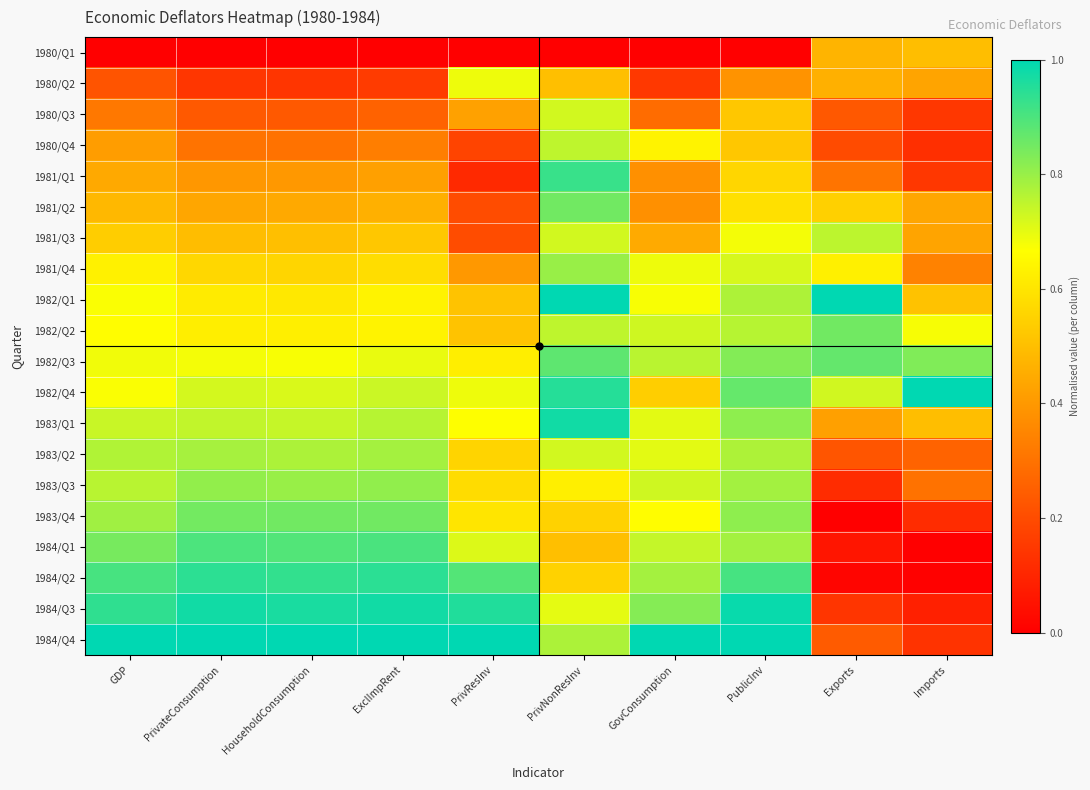

Reading left to right, what are all the values shown in this chart?

1980/Q1: GDP=0.0	PrivateConsumption=0.0	HouseholdConsumption=0.0	ExclImpRent=0.0	PrivResInv=0.0	PrivNonResInv=0.0	GovConsumption=0.0	PublicInv=0.0	Exports=0.5	Imports=0.5
1980/Q2: GDP=0.2	PrivateConsumption=0.1	HouseholdConsumption=0.1	ExclImpRent=0.2	PrivResInv=0.7	PrivNonResInv=0.5	GovConsumption=0.1	PublicInv=0.4	Exports=0.5	Imports=0.4
1980/Q3: GDP=0.3	PrivateConsumption=0.2	HouseholdConsumption=0.2	ExclImpRent=0.3	PrivResInv=0.4	PrivNonResInv=0.7	GovConsumption=0.3	PublicInv=0.5	Exports=0.2	Imports=0.1
1980/Q4: GDP=0.4	PrivateConsumption=0.3	HouseholdConsumption=0.3	ExclImpRent=0.3	PrivResInv=0.2	PrivNonResInv=0.8	GovConsumption=0.6	PublicInv=0.5	Exports=0.2	Imports=0.1
1981/Q1: GDP=0.4	PrivateConsumption=0.4	HouseholdConsumption=0.4	ExclImpRent=0.4	PrivResInv=0.1	PrivNonResInv=0.9	GovConsumption=0.4	PublicInv=0.6	Exports=0.3	Imports=0.1
1981/Q2: GDP=0.5	PrivateConsumption=0.4	HouseholdConsumption=0.4	ExclImpRent=0.5	PrivResInv=0.2	PrivNonResInv=0.9	GovConsumption=0.4	PublicInv=0.6	Exports=0.5	Imports=0.4
1981/Q3: GDP=0.5	PrivateConsumption=0.5	HouseholdConsumption=0.5	ExclImpRent=0.5	PrivResInv=0.2	PrivNonResInv=0.7	GovConsumption=0.4	PublicInv=0.7	Exports=0.8	Imports=0.4
1981/Q4: GDP=0.6	PrivateConsumption=0.6	HouseholdConsumption=0.6	ExclImpRent=0.6	PrivResInv=0.4	PrivNonResInv=0.8	GovConsumption=0.7	PublicInv=0.7	Exports=0.6	Imports=0.3
1982/Q1: GDP=0.7	PrivateConsumption=0.6	HouseholdConsumption=0.6	ExclImpRent=0.6	PrivResInv=0.5	PrivNonResInv=1.0	GovConsumption=0.7	PublicInv=0.8	Exports=1.0	Imports=0.5
1982/Q2: GDP=0.7	PrivateConsumption=0.6	HouseholdConsumption=0.6	ExclImpRent=0.6	PrivResInv=0.5	PrivNonResInv=0.8	GovConsumption=0.7	PublicInv=0.8	Exports=0.9	Imports=0.7
1982/Q3: GDP=0.7	PrivateConsumption=0.7	HouseholdConsumption=0.7	ExclImpRent=0.7	PrivResInv=0.6	PrivNonResInv=0.9	GovConsumption=0.8	PublicInv=0.8	Exports=0.9	Imports=0.8
1982/Q4: GDP=0.7	PrivateConsumption=0.7	HouseholdConsumption=0.7	ExclImpRent=0.7	PrivResInv=0.7	PrivNonResInv=1.0	GovConsumption=0.5	PublicInv=0.9	Exports=0.7	Imports=1.0
1983/Q1: GDP=0.7	PrivateConsumption=0.7	HouseholdConsumption=0.7	ExclImpRent=0.8	PrivResInv=0.7	PrivNonResInv=1.0	GovConsumption=0.7	PublicInv=0.8	Exports=0.4	Imports=0.5
1983/Q2: GDP=0.8	PrivateConsumption=0.8	HouseholdConsumption=0.8	ExclImpRent=0.8	PrivResInv=0.6	PrivNonResInv=0.7	GovConsumption=0.7	PublicInv=0.8	Exports=0.2	Imports=0.3
1983/Q3: GDP=0.8	PrivateConsumption=0.8	HouseholdConsumption=0.8	ExclImpRent=0.8	PrivResInv=0.6	PrivNonResInv=0.6	GovConsumption=0.7	PublicInv=0.8	Exports=0.1	Imports=0.3
1983/Q4: GDP=0.8	PrivateConsumption=0.8	HouseholdConsumption=0.9	ExclImpRent=0.9	PrivResInv=0.6	PrivNonResInv=0.6	GovConsumption=0.7	PublicInv=0.8	Exports=0.0	Imports=0.1
1984/Q1: GDP=0.8	PrivateConsumption=0.9	HouseholdConsumption=0.9	ExclImpRent=0.9	PrivResInv=0.7	PrivNonResInv=0.5	GovConsumption=0.7	PublicInv=0.8	Exports=0.1	Imports=0.0
1984/Q2: GDP=0.9	PrivateConsumption=0.9	HouseholdConsumption=0.9	ExclImpRent=0.9	PrivResInv=0.9	PrivNonResInv=0.6	GovConsumption=0.8	PublicInv=0.9	Exports=0.0	Imports=0.0
1984/Q3: GDP=0.9	PrivateConsumption=1.0	HouseholdConsumption=1.0	ExclImpRent=1.0	PrivResInv=1.0	PrivNonResInv=0.7	GovConsumption=0.8	PublicInv=1.0	Exports=0.1	Imports=0.1
1984/Q4: GDP=1.0	PrivateConsumption=1.0	HouseholdConsumption=1.0	ExclImpRent=1.0	PrivResInv=1.0	PrivNonResInv=0.8	GovConsumption=1.0	PublicInv=1.0	Exports=0.2	Imports=0.1